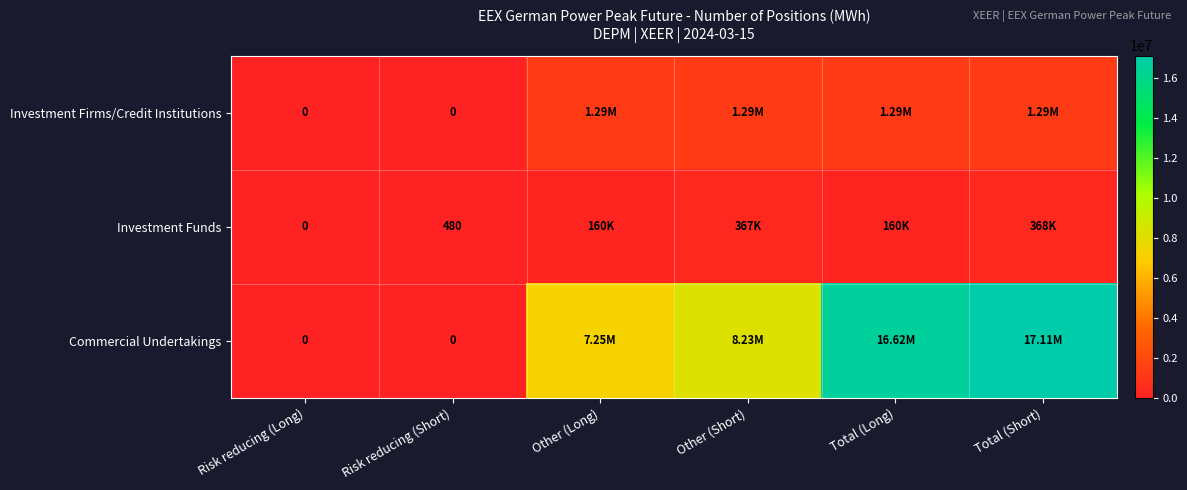

How many values in the Investment Firms/Credit Institutions series are below 1293708?

2